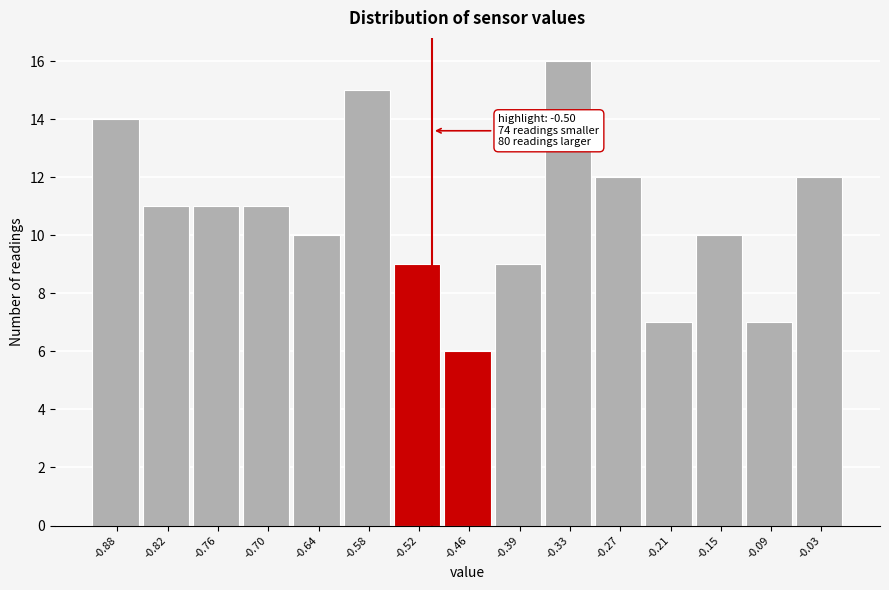

Which range on the x-axis has the tallest bar?

-0.36 to -0.30